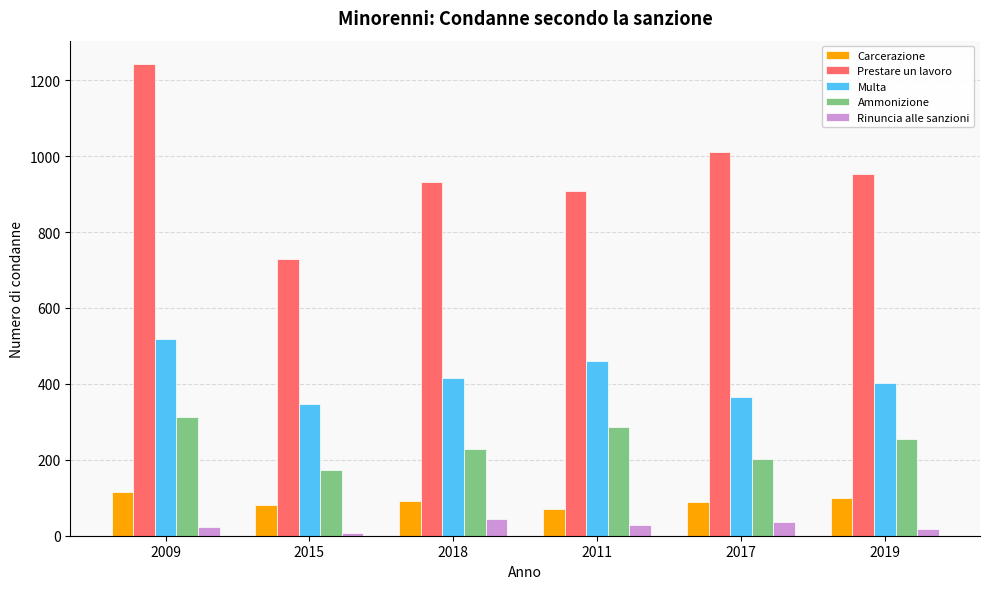

Is it true that Rinuncia alle sanzioni equals 7 at 2015?

True